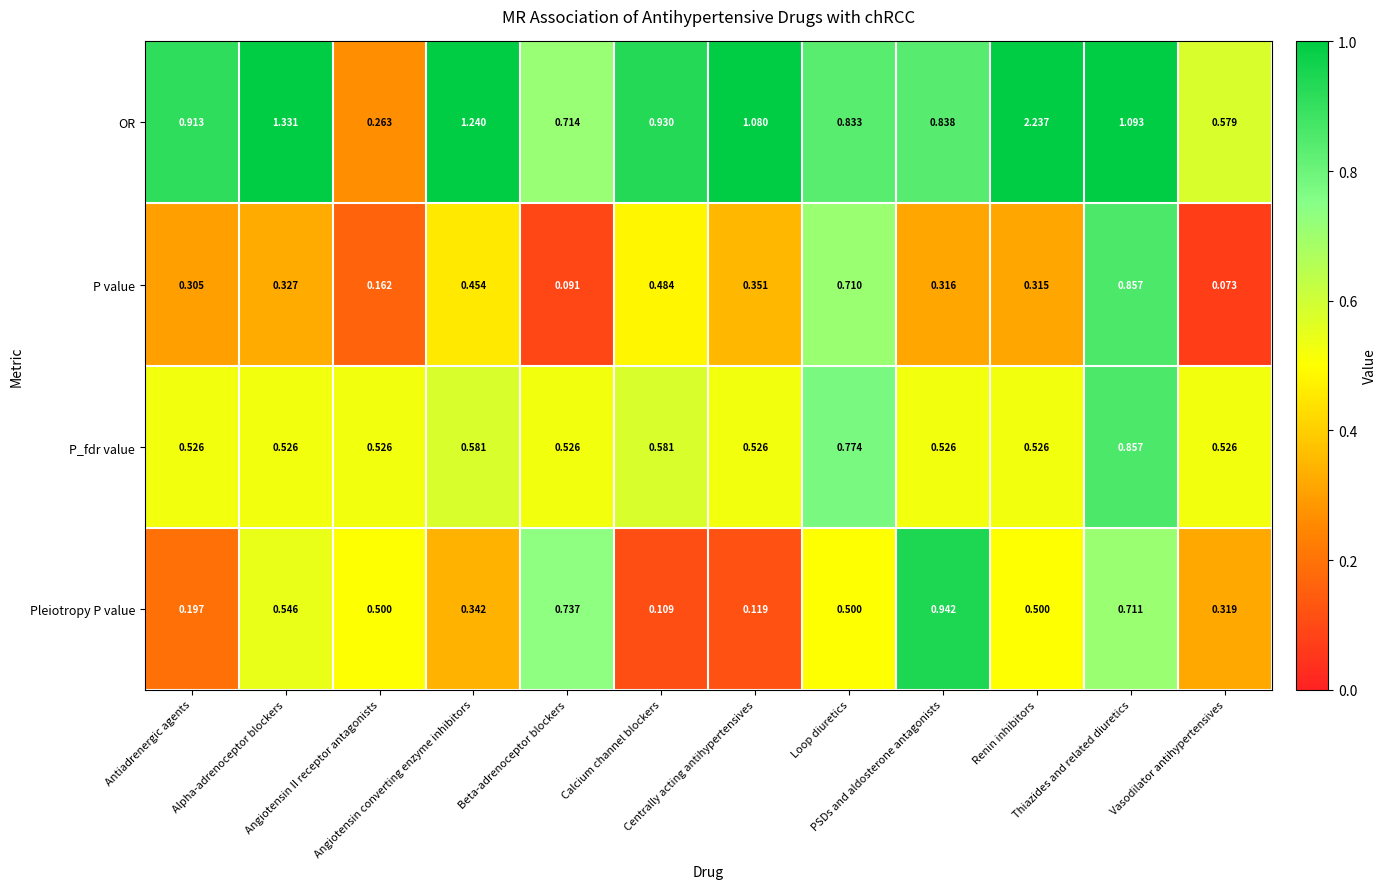

At Centrally acting antihypertensives, list the series in order from largest to smallest.

OR, P_fdr value, P value, Pleiotropy P value